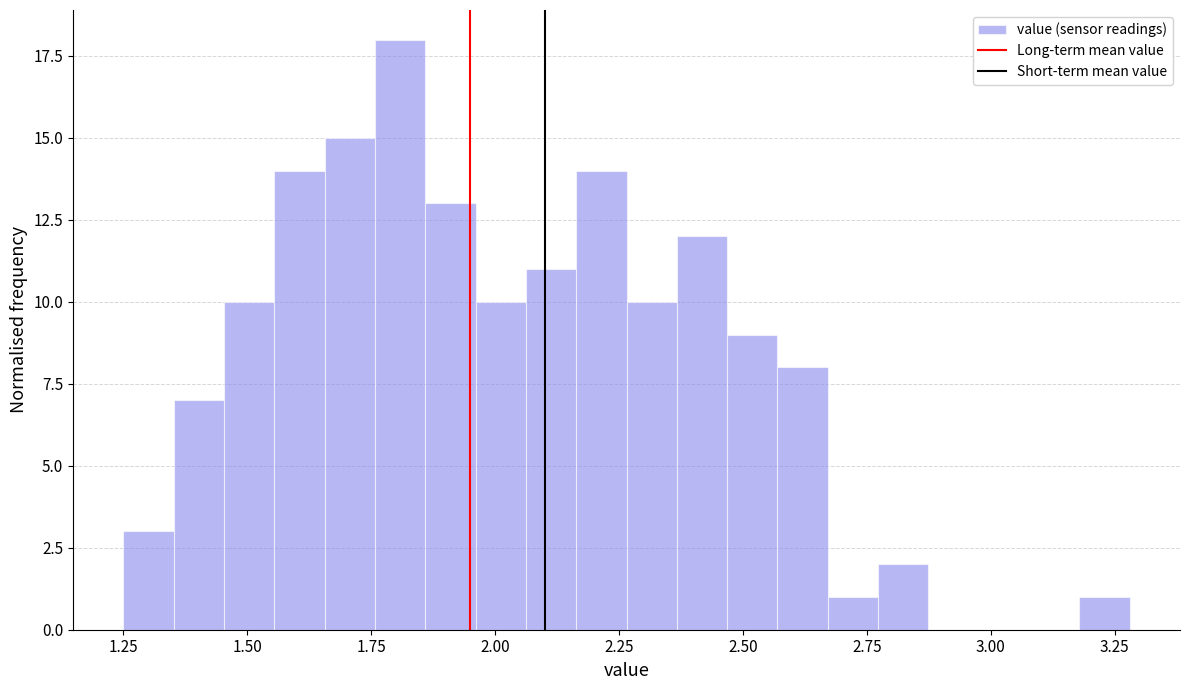

Read against the x-axis, roughly where is the centre of the tallest bar?

1.80